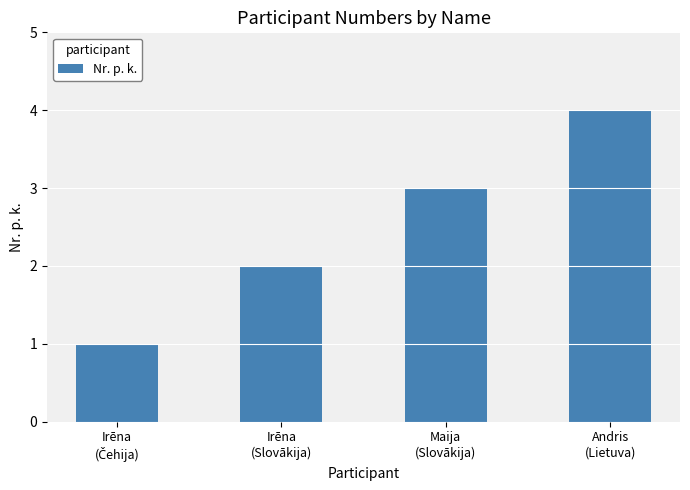

How many values are below 3?

2